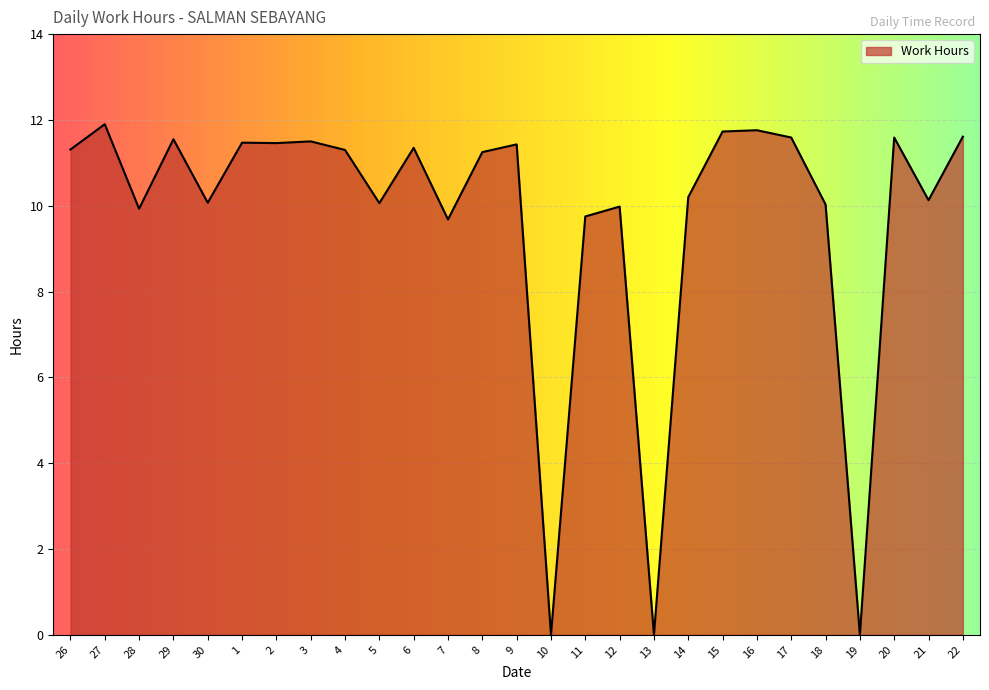

What is the difference between the second highest and minimum values?

11.8